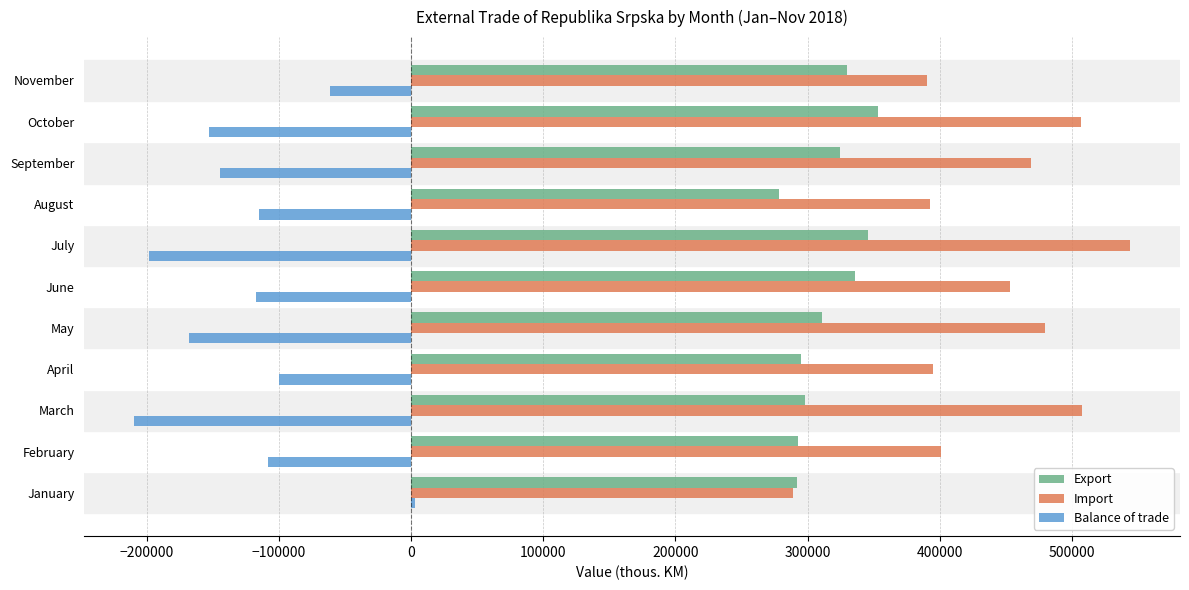

What is the maximum value for Export?

353474